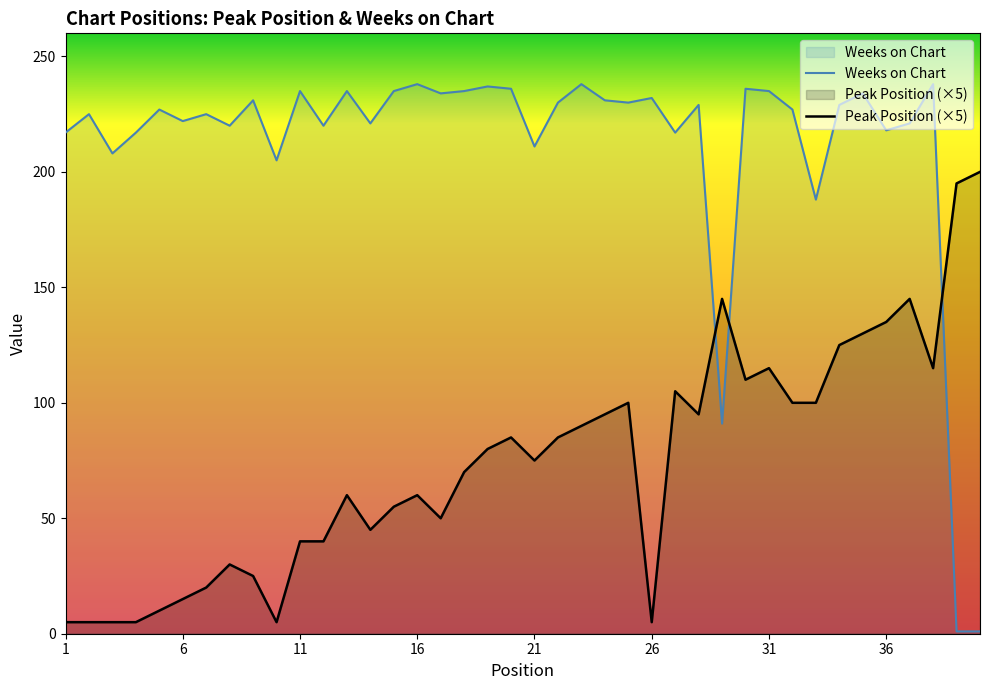

How many values in the Weeks on Chart series are below 229?

20